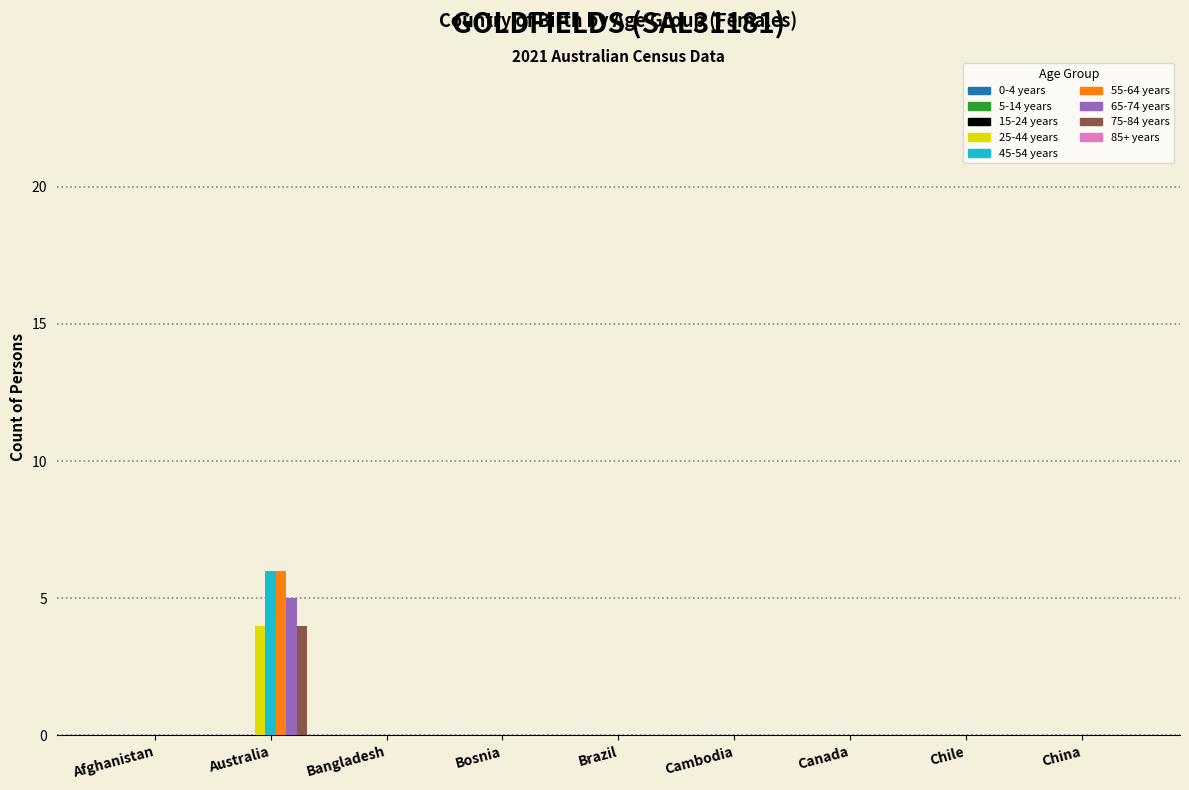

Which category has the highest value across all series?

Australia